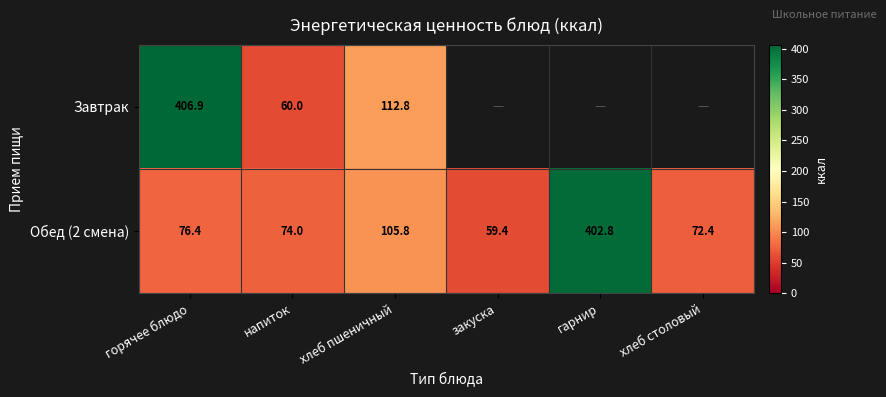

True or false: Завтрак has a value of 180.2 at хлеб пшеничный.

False